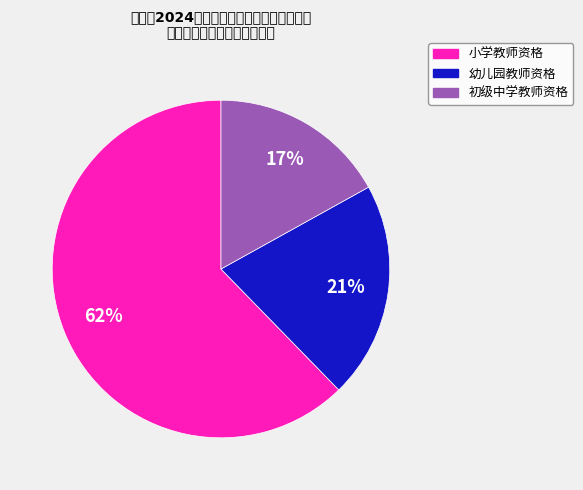

Which slice is the smallest?

初级中学教师资格